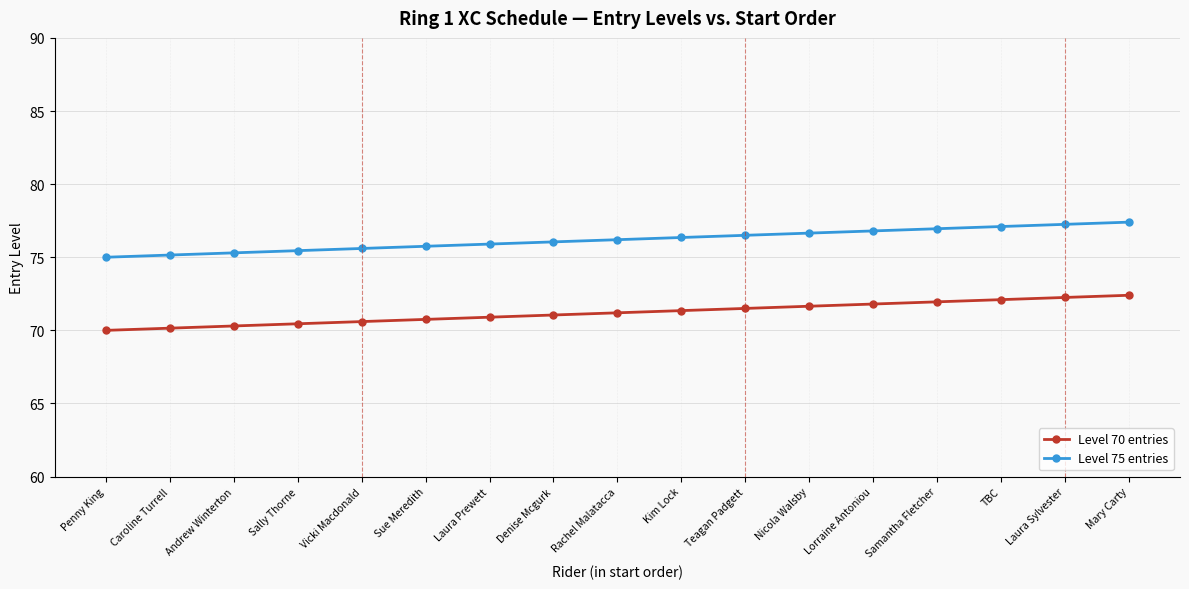

What is the spread (max minus min) of values at Kim Lock?

5.0